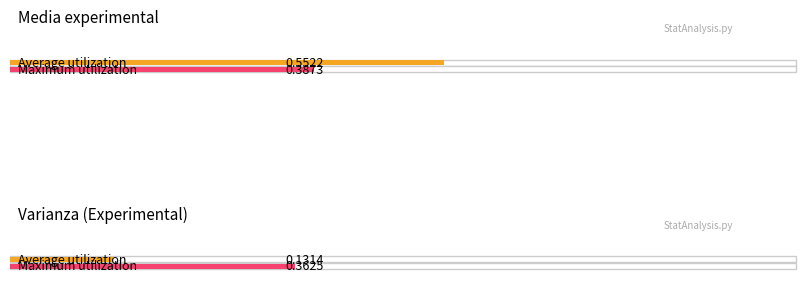

What value does the Average utilization series have at Varianza (Experimental)?

0.1